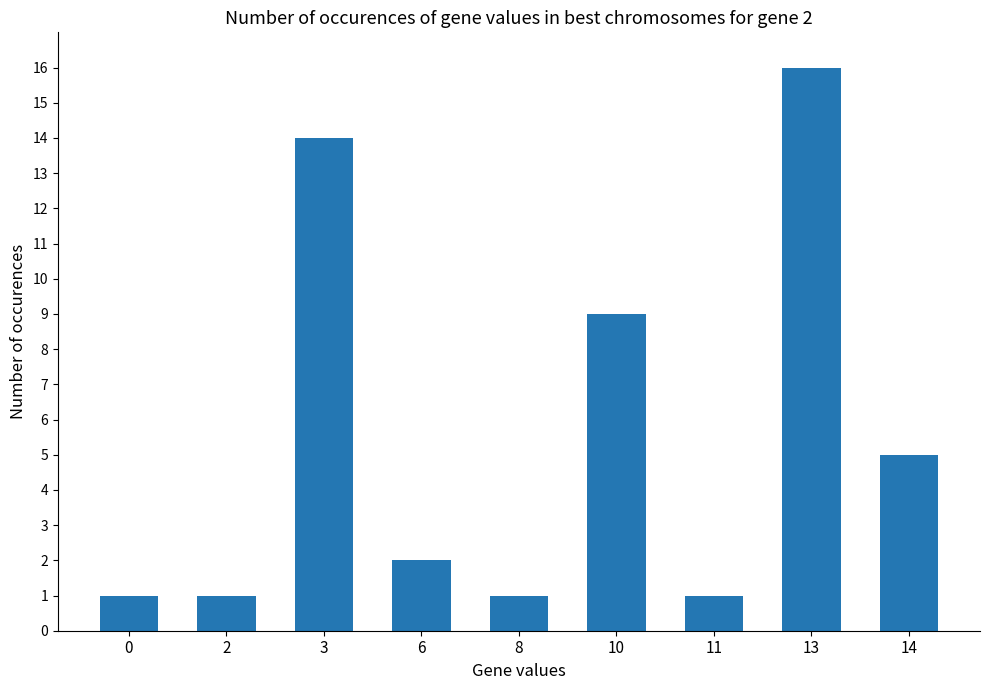

The value at 8 is 0. True or false?

False